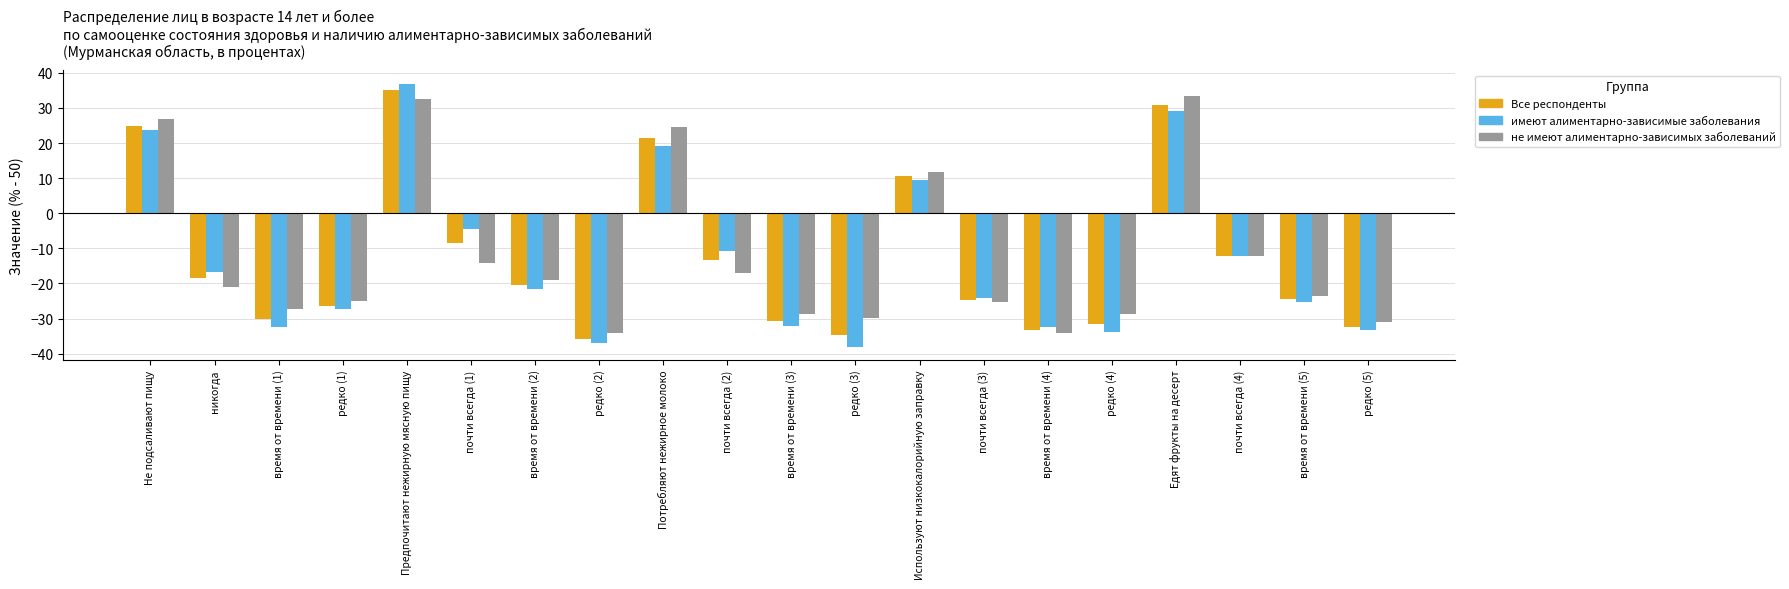

How many data points in имеют алиментарно-зависимые заболевания are less than -21?

11